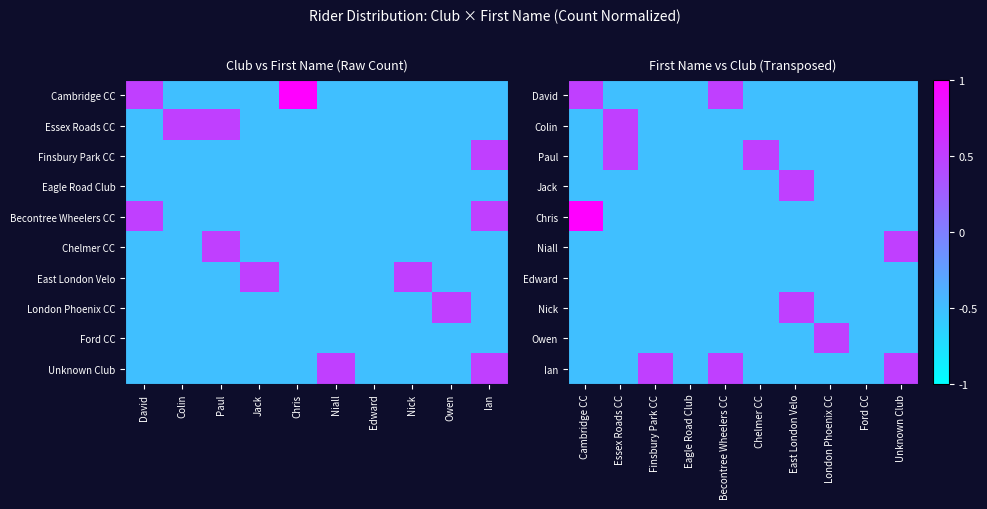

Is it true that Edward equals -0.8 at Eagle Road Club?

False